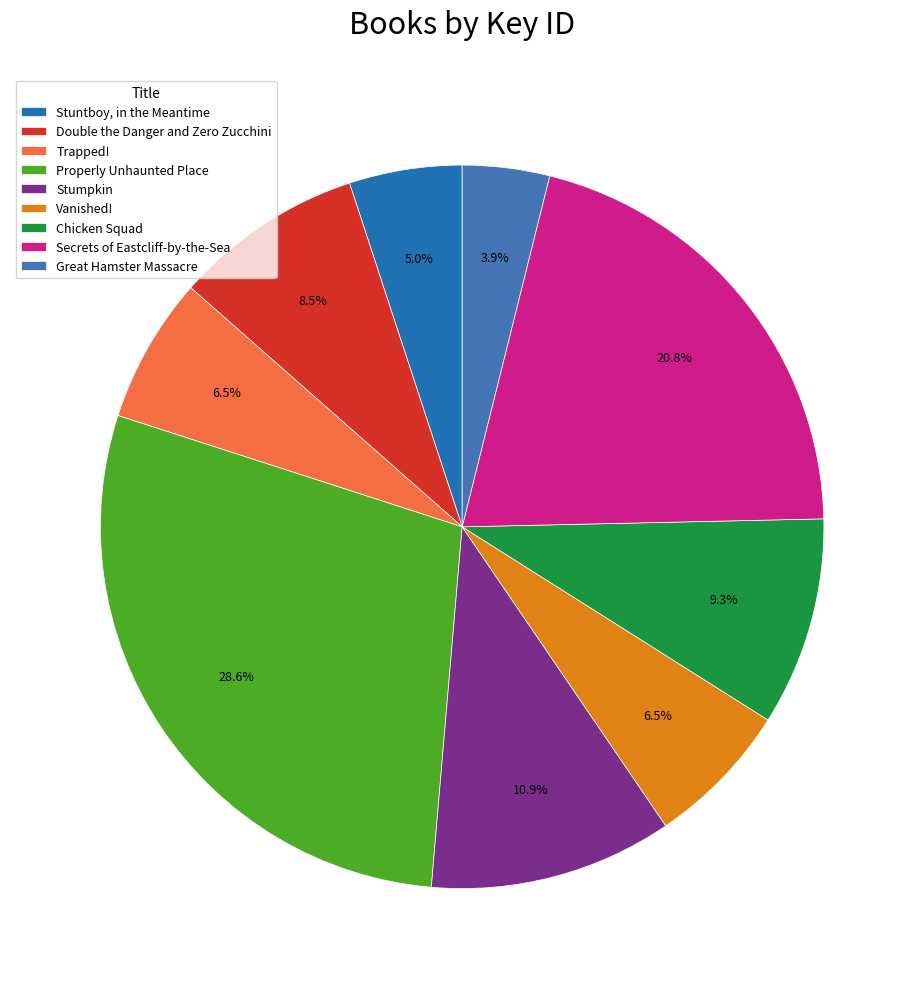

To the nearest percent, what is the difference between the largest and smallest slice percentages?

25%